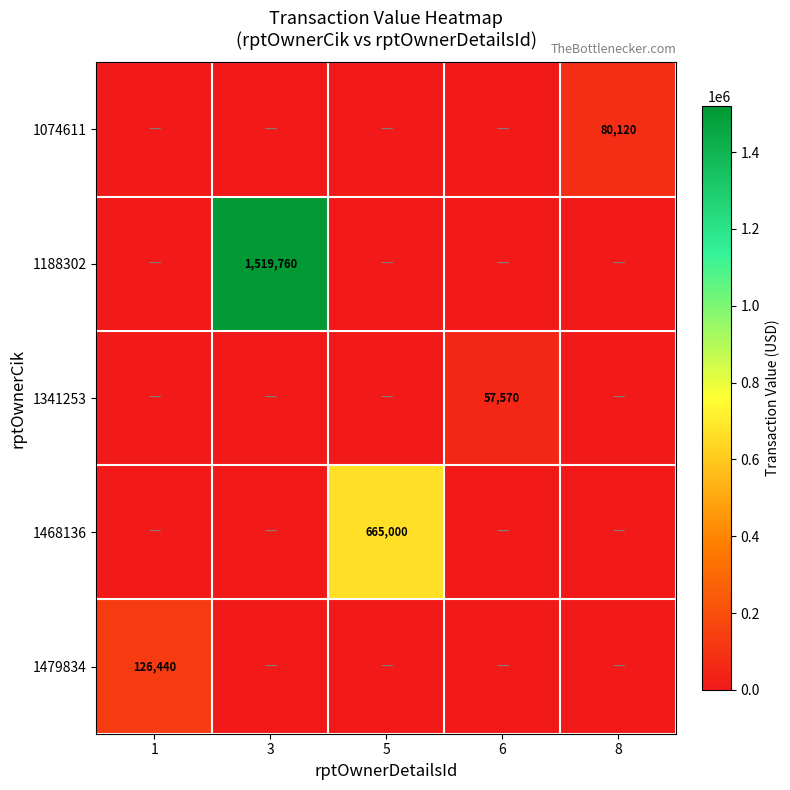

Is it true that 1074611 equals 80120 at 8?

True